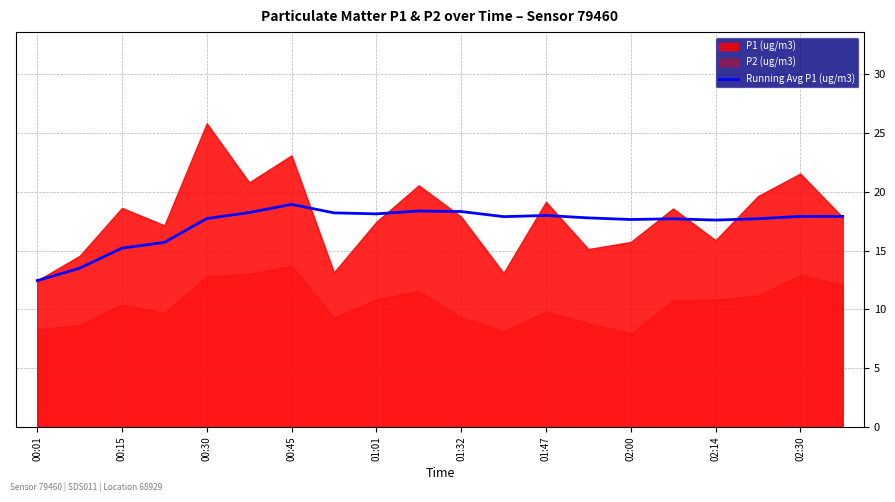

Where does the Running Avg P1 (ug/m3) series first go above 17?

00:30